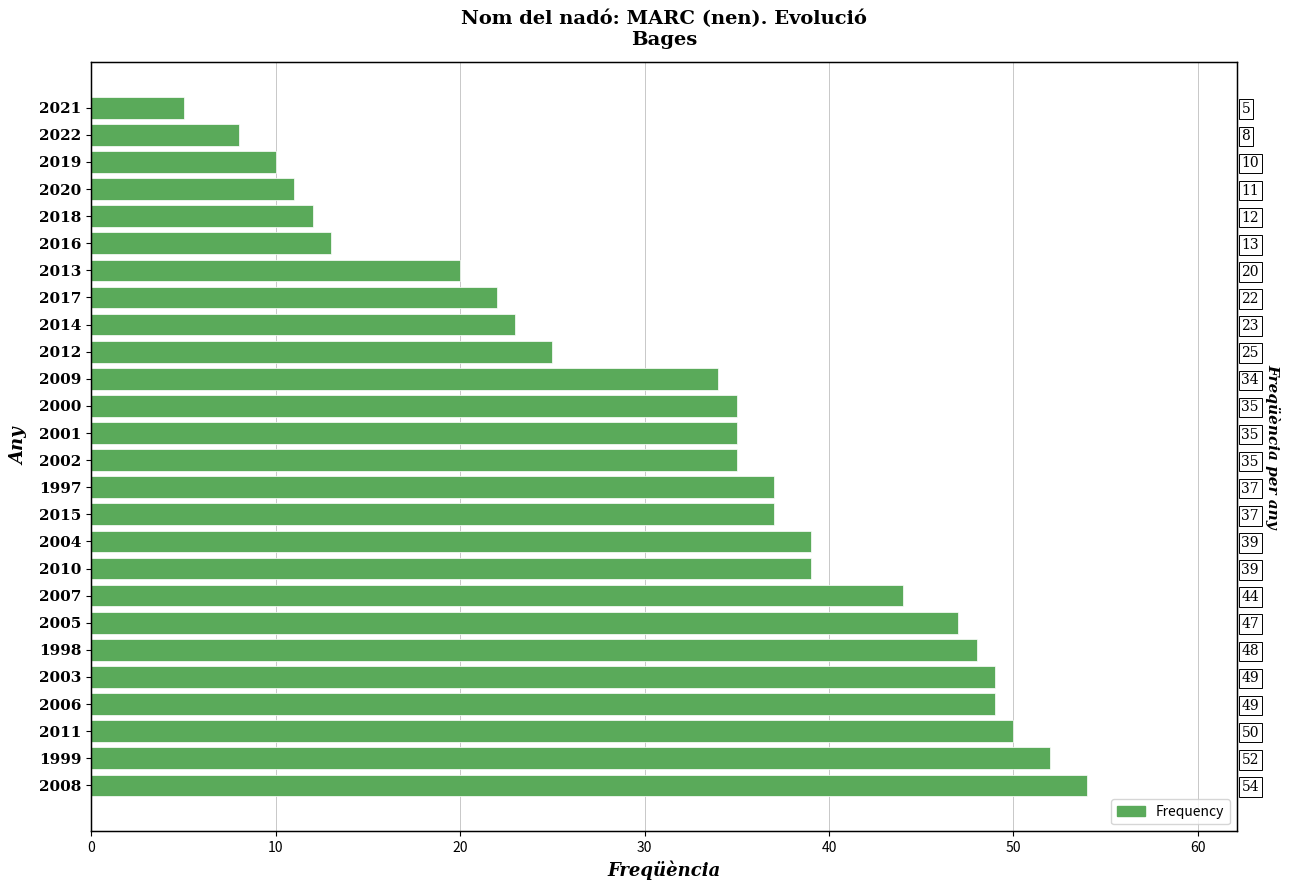

What is the value of the 1st bar from the left?

54